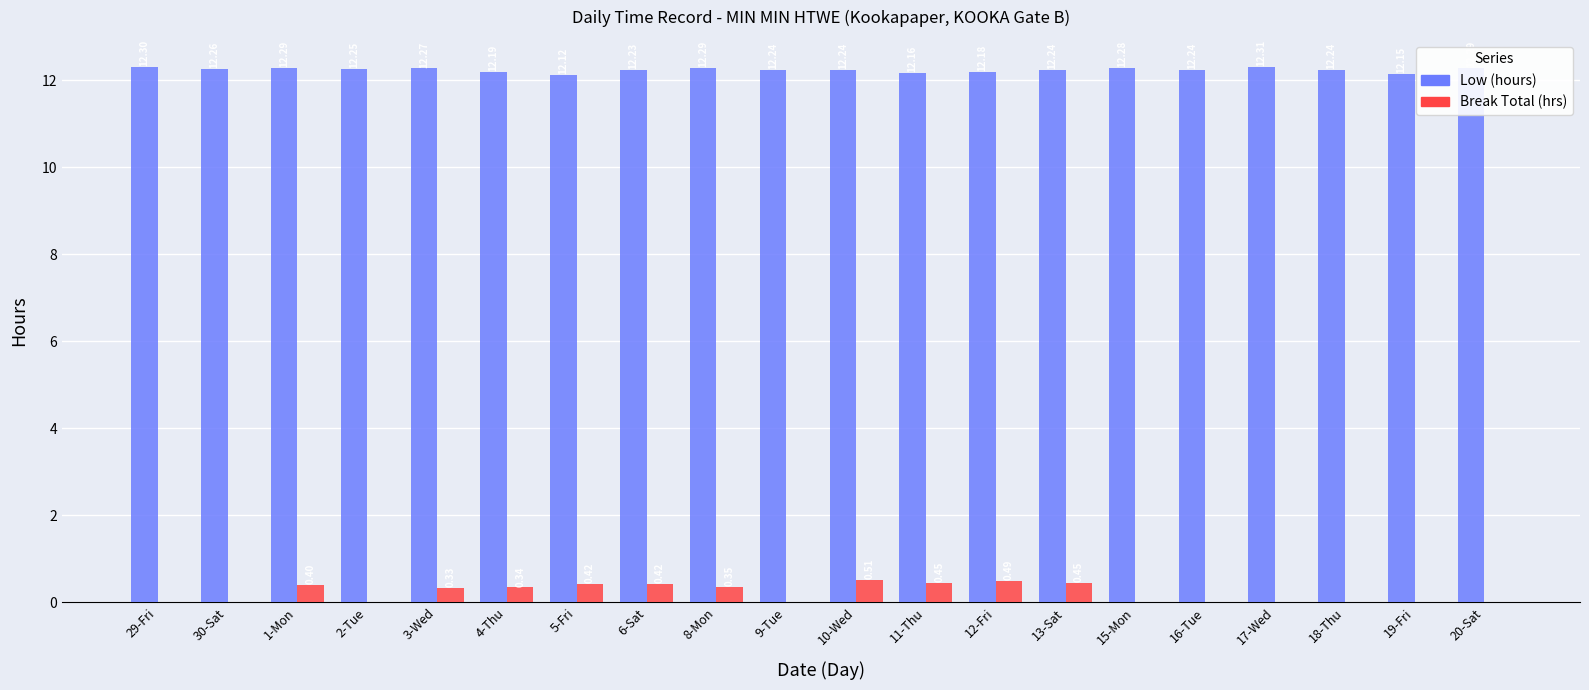

What is the sum of all Low (hours) values?

244.8